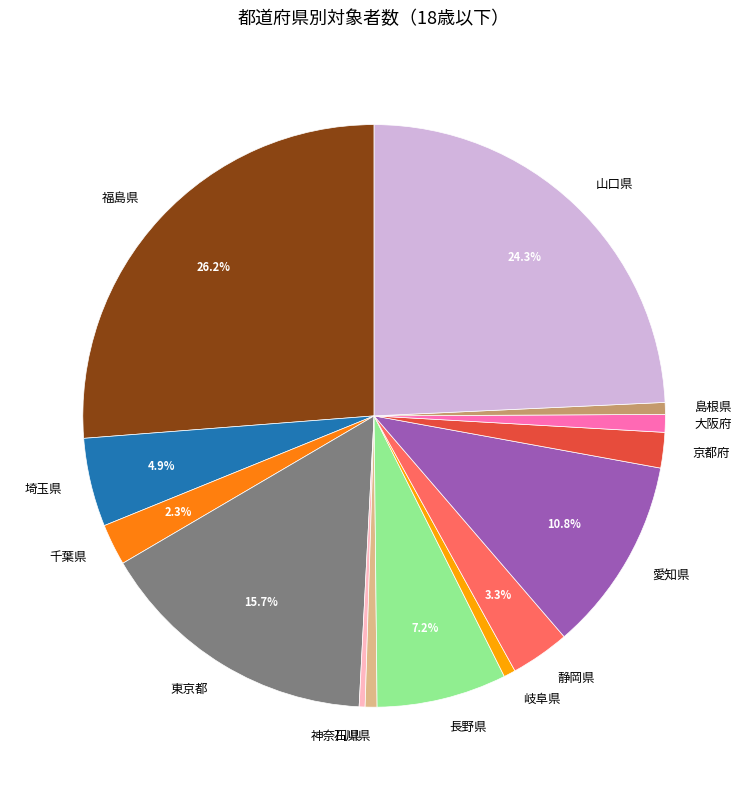

To the nearest percent, what portion does 静岡県 represent?

3%